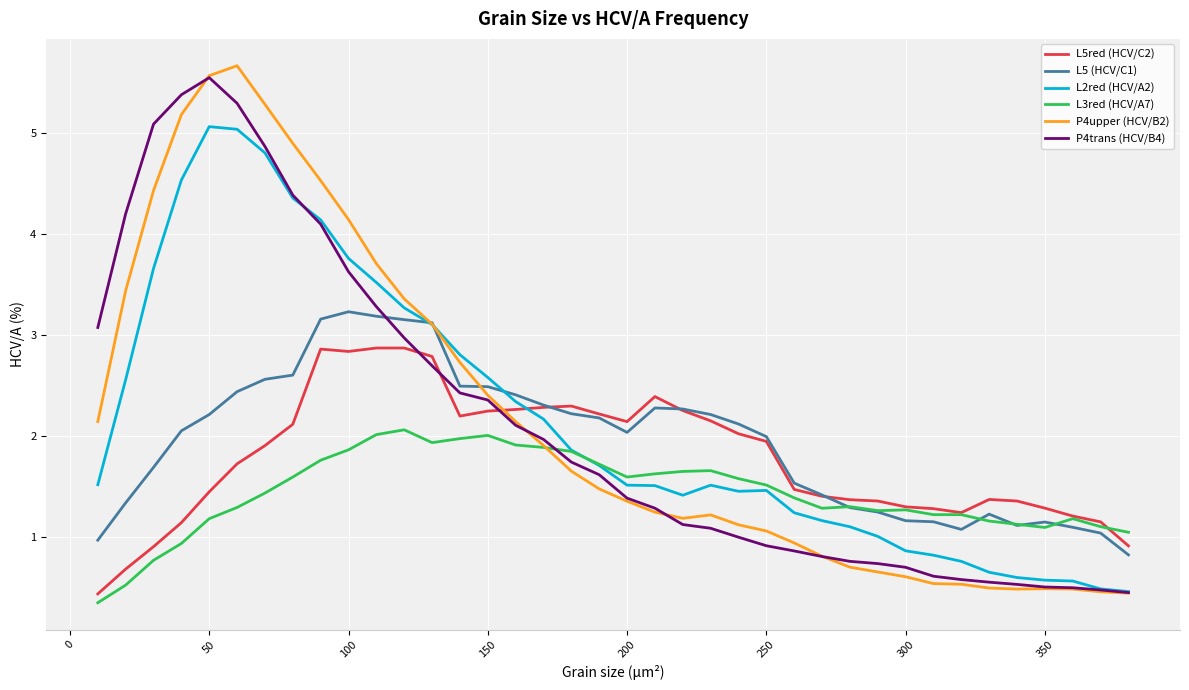

Which series has the largest range (max minus min)?

P4upper (HCV/B2)